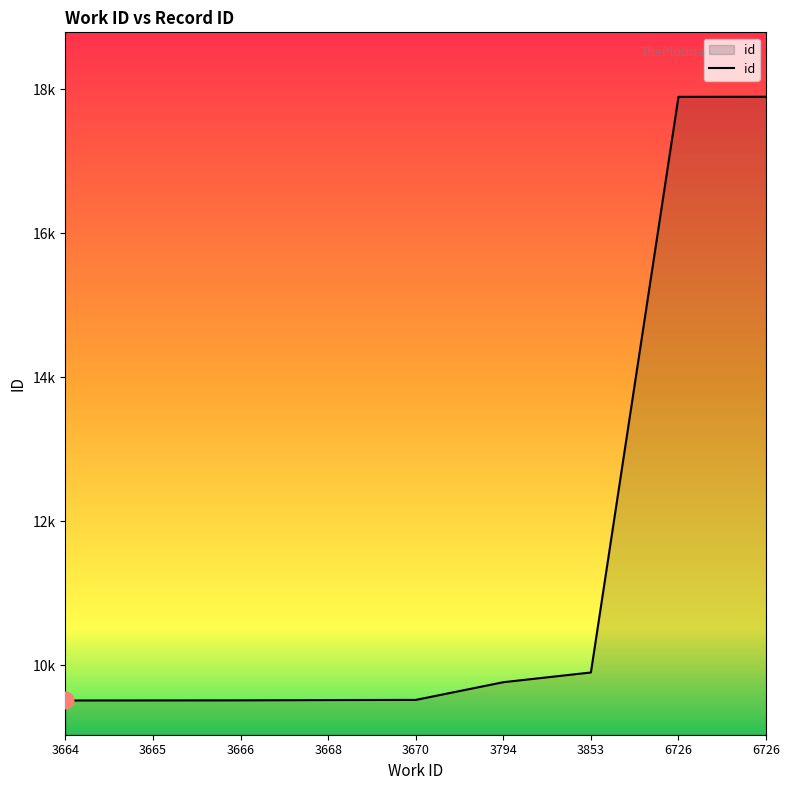

At which category does the chart reach its peak across all series?

6726